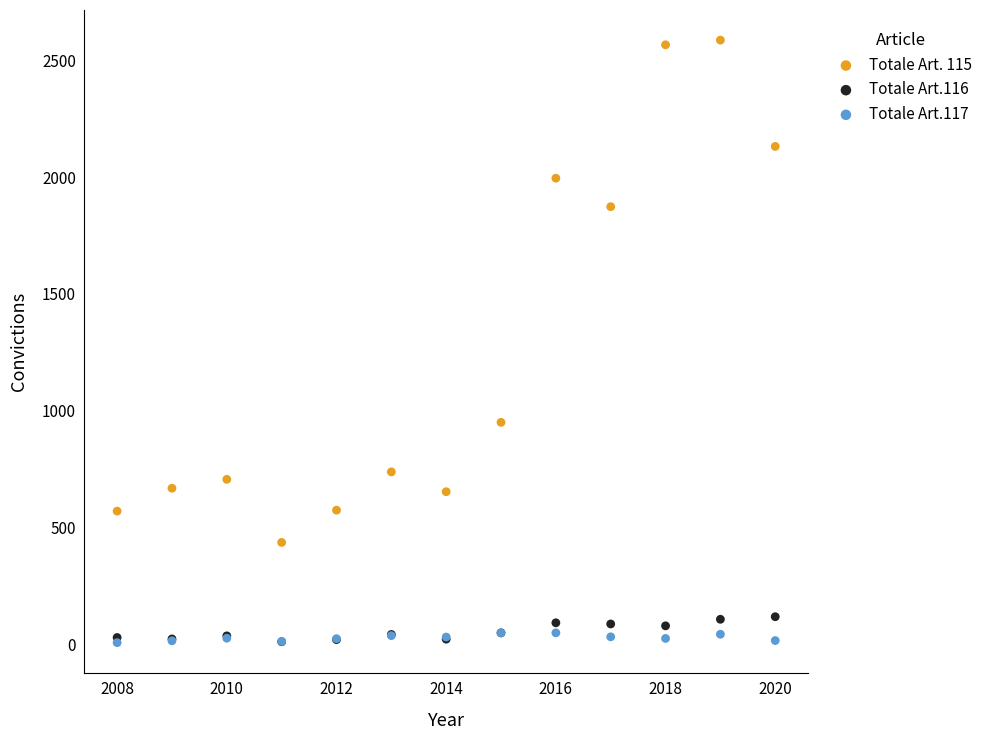

Across all series, what Y value is closest to 1296?

950